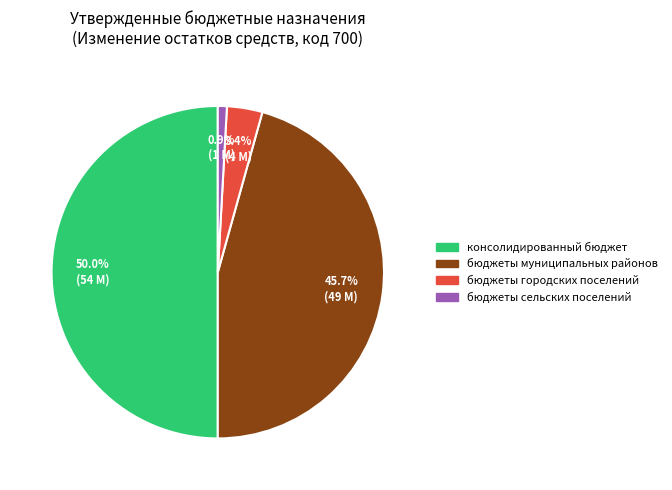

What is the smallest slice in the pie chart?

бюджеты сельских поселений